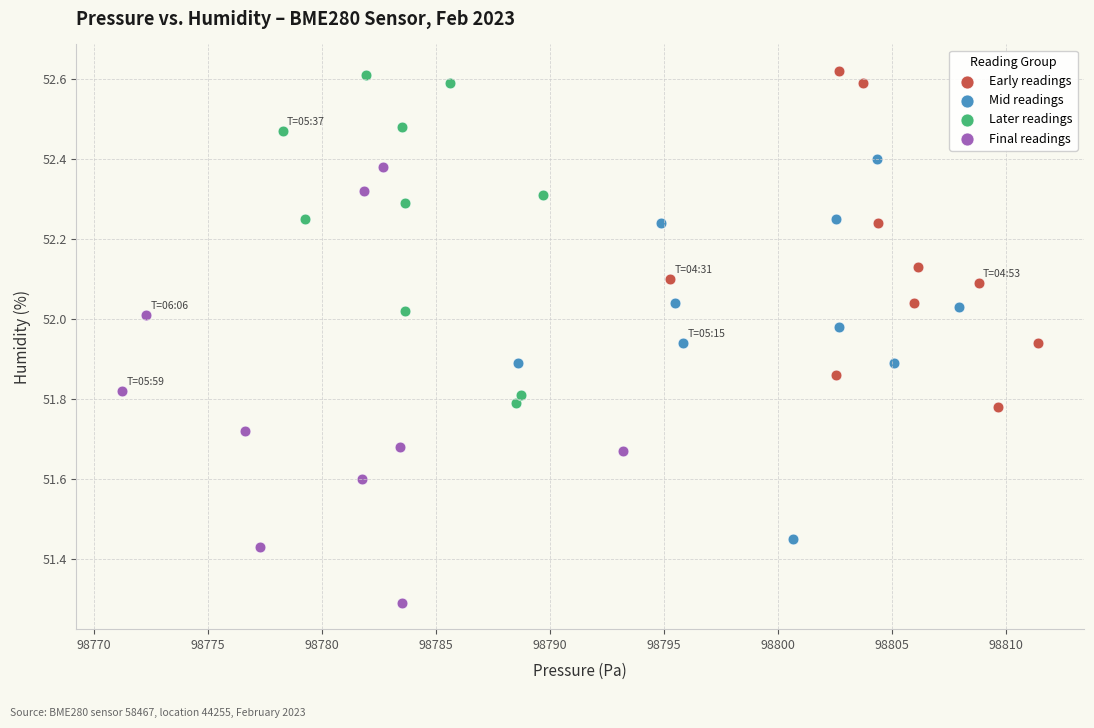

What are all the series names shown in the legend?

Early readings, Mid readings, Later readings, Final readings